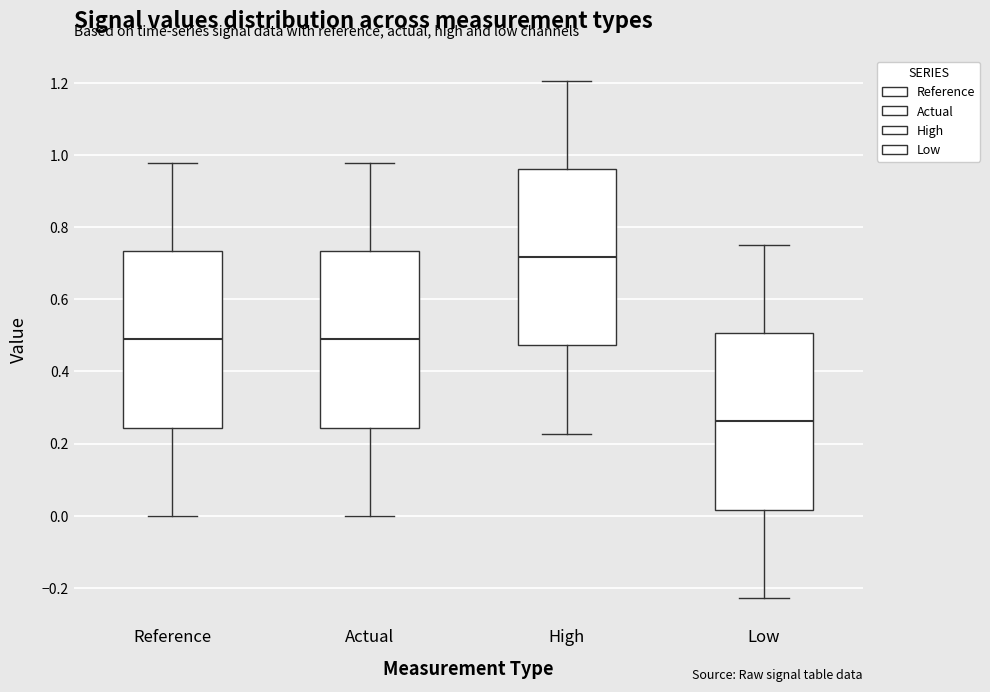

Where is the lower edge of the box for High on the y-axis? The values are not printed on the chart, so give them approximately, as read against the axis.

0.48